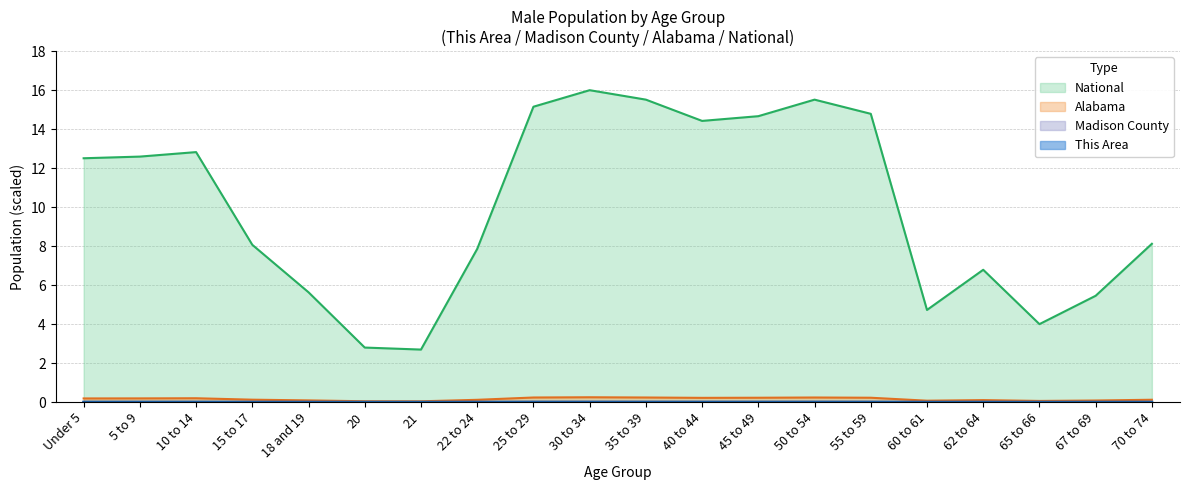

True or false: Madison County and Alabama cross at least once.

False